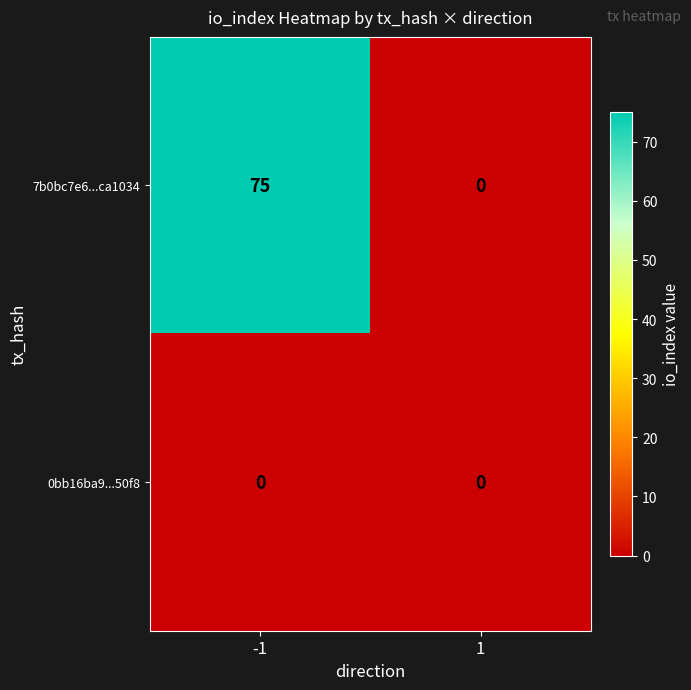

How many distinct data groups are displayed?

2